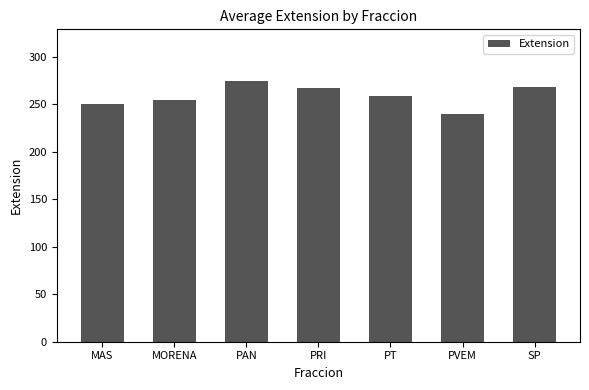

How many bars are there in total?

7